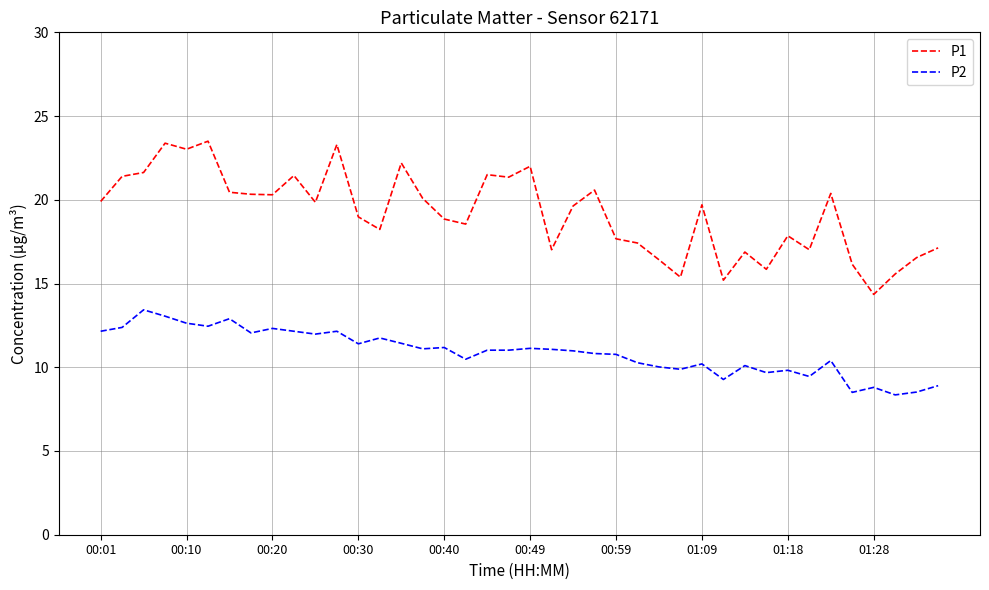

List the series in order of their overall mean, lowest first.

P2, P1